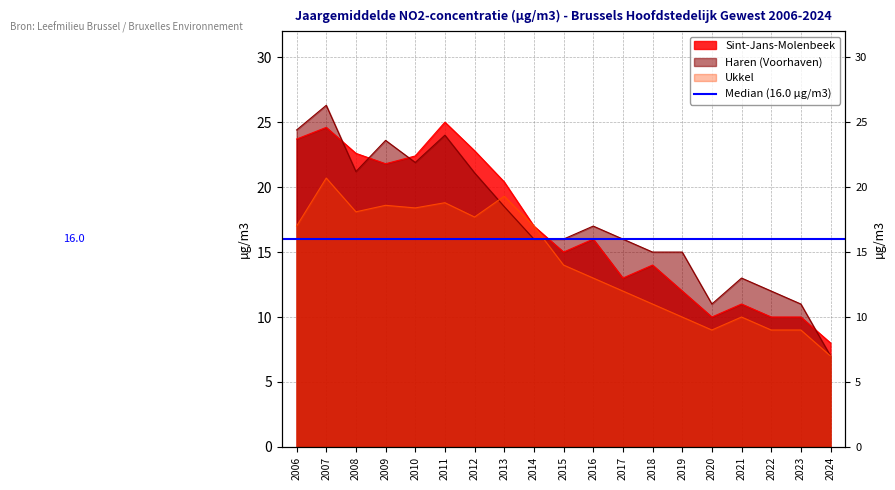

What is the difference between the Haren (Voorhaven) values at 2010 and 2016?

4.9